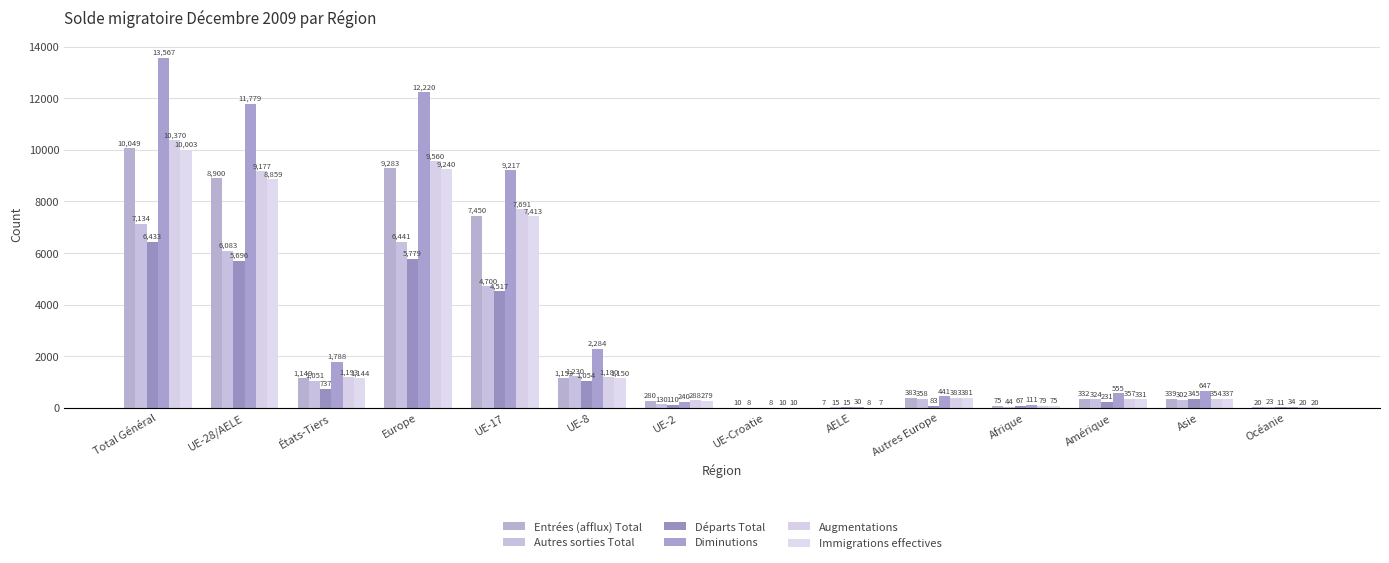

Rank the series at UE-17 from lowest to highest value.

Départs Total, Autres sorties Total, Immigrations effectives, Entrées (afflux) Total, Augmentations, Diminutions